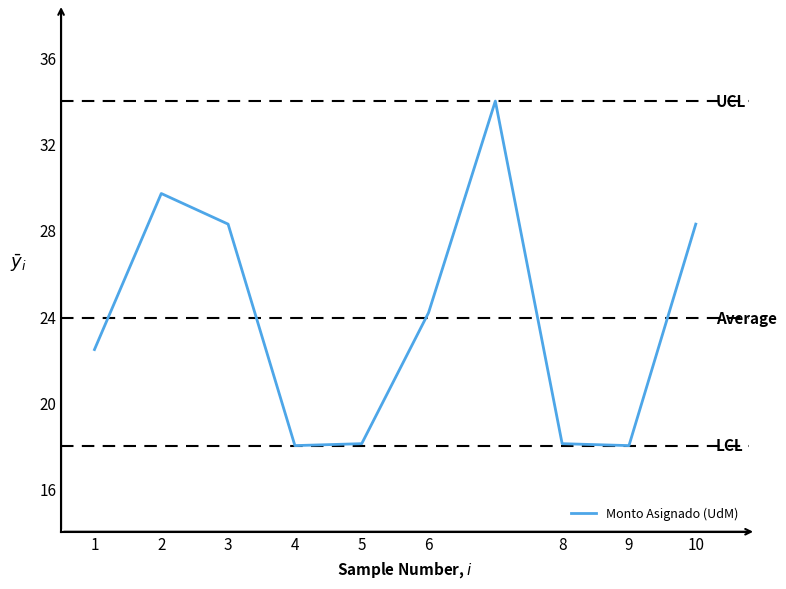

What is the smallest value displayed?

18.0